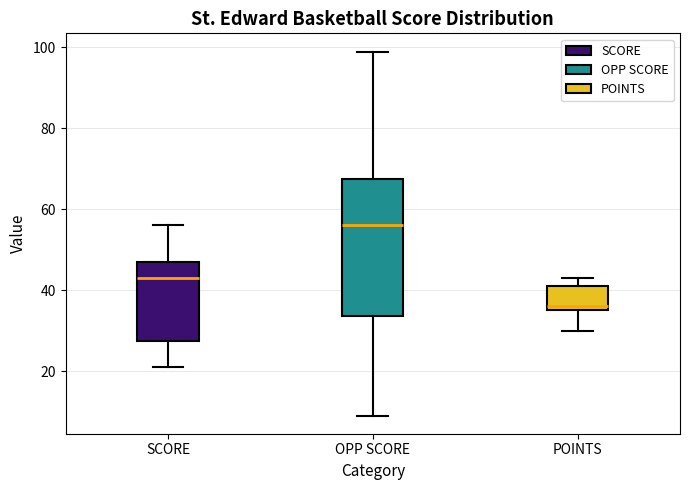

Reading left to right, read every box against the y-axis: the position of its median line, the range the box covers, and the ends of its whiskers. The values are not printed on the chart, so give them approximately, as read against the axis.

SCORE: median 44, box 28 to 48, whiskers 22 to 56
OPP SCORE: median 56, box 34 to 68, whiskers 10 to 100
POINTS: median 36 (just above the box's lower edge), box 36 to 42, whiskers 30 to 44